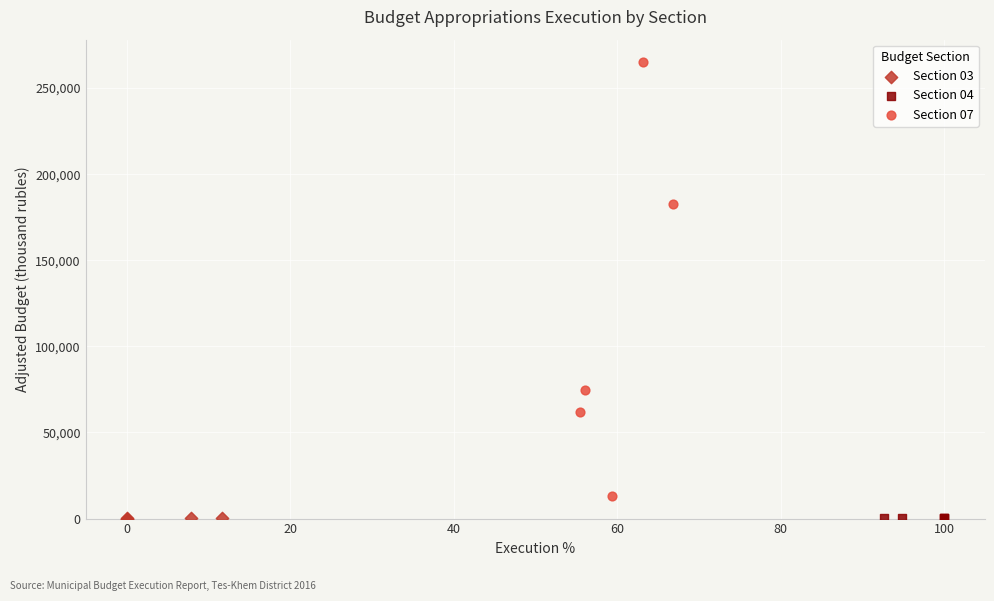

Which series has the widest spread of Y values?

Section 07